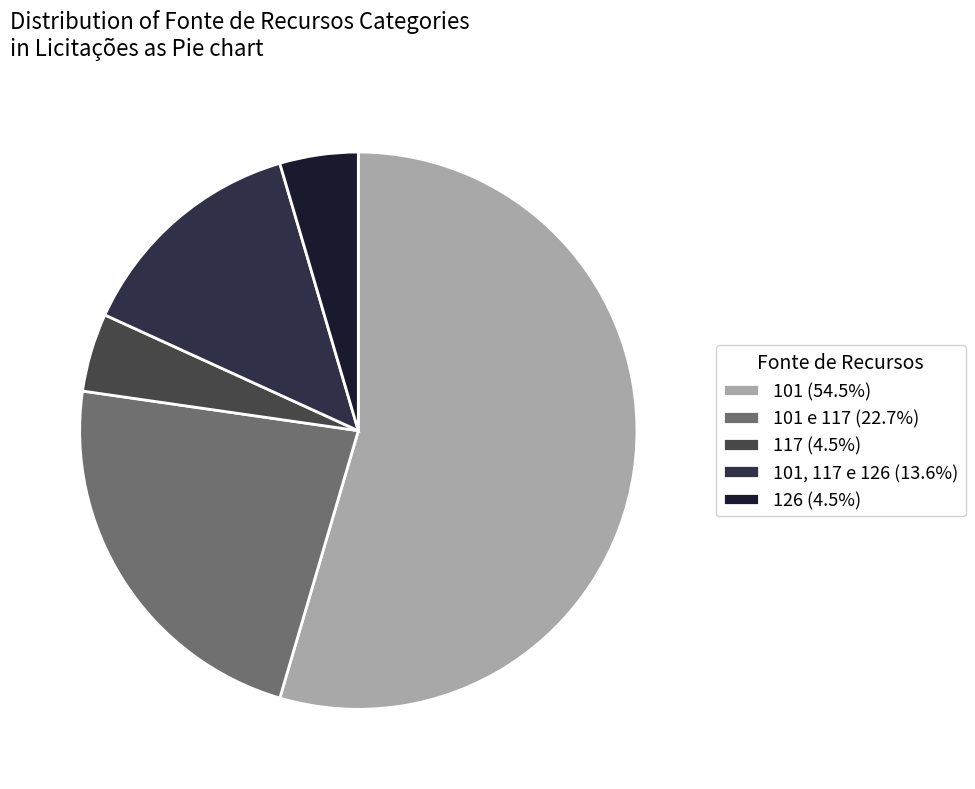

Count the number of slices in the pie.

5